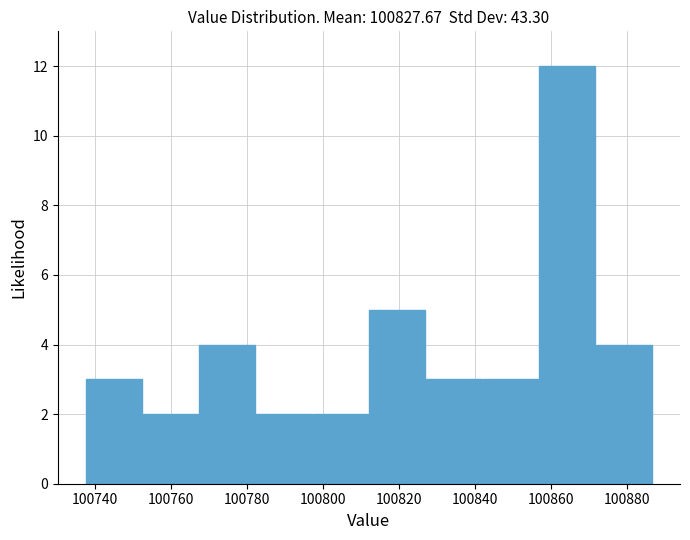

Over which range of the x-axis is the bar tallest?

100856 to 100872